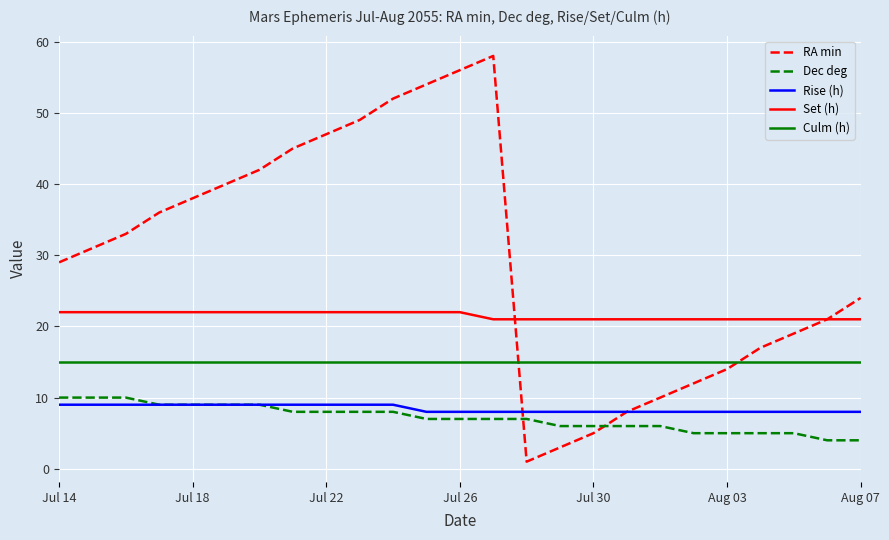

What is the greatest value displayed?

58